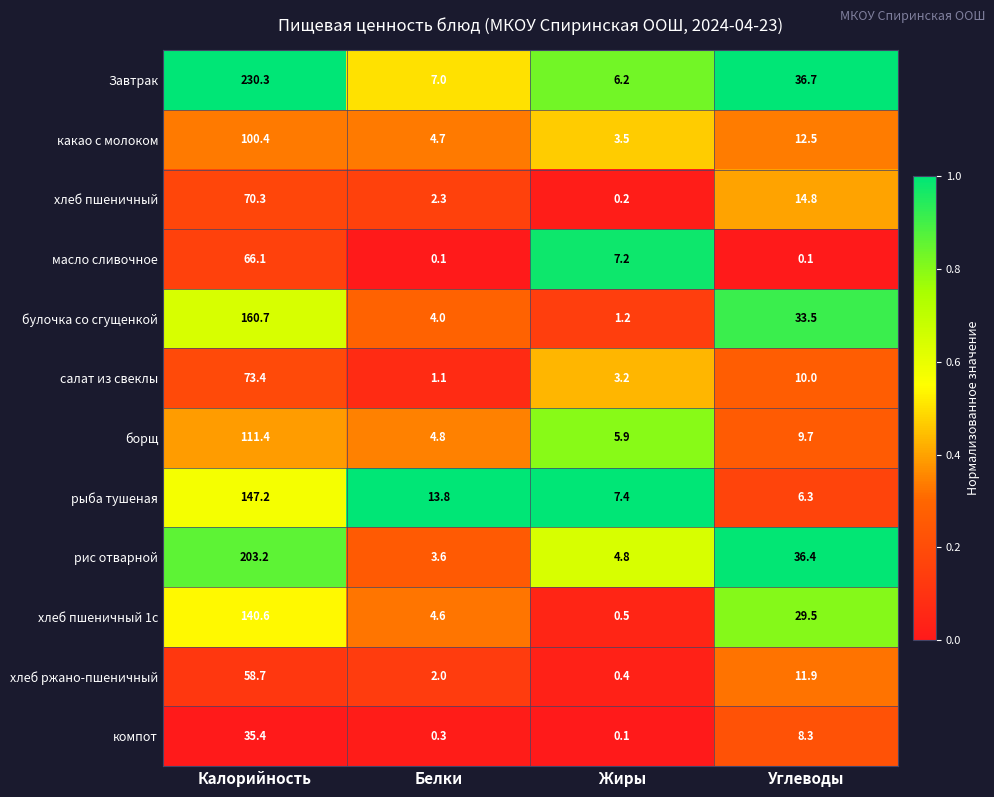

What is the minimum value for какао с молоком?

3.5